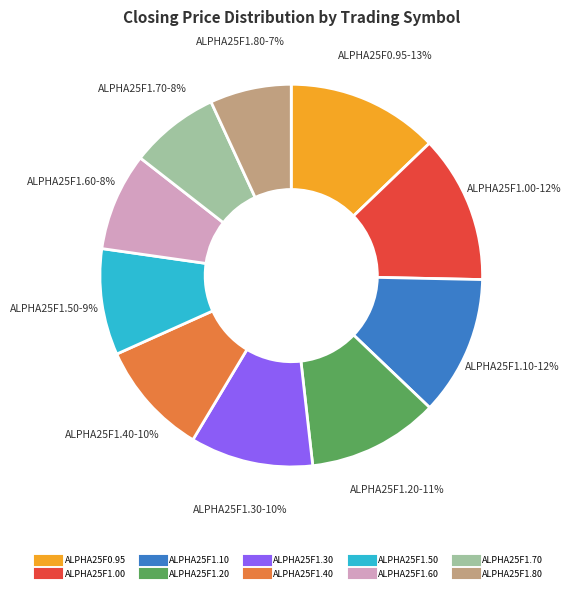

Count the number of slices in the pie.

10